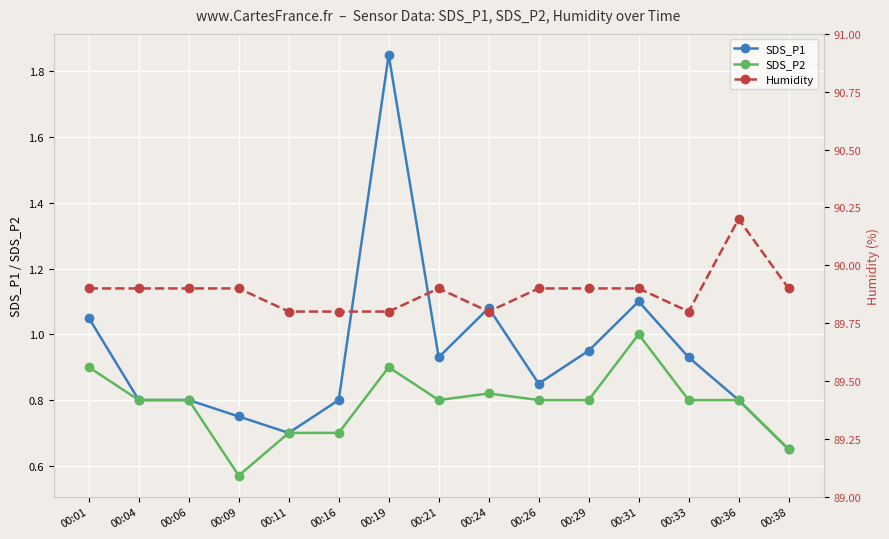

Which category has the highest value in the Humidity series?

00:36